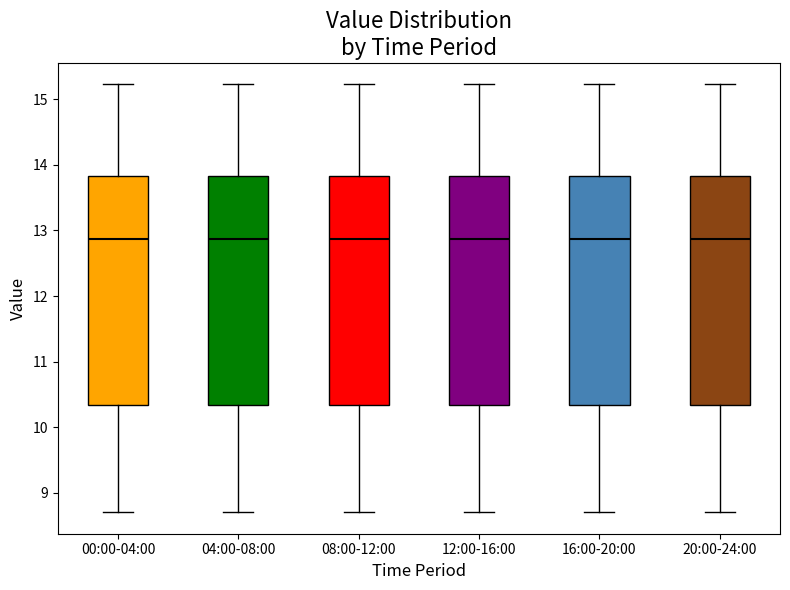

Where does the lower whisker of the box for 08:00-12:00 end on the y-axis? The values are not printed on the chart, so give them approximately, as read against the axis.

8.7